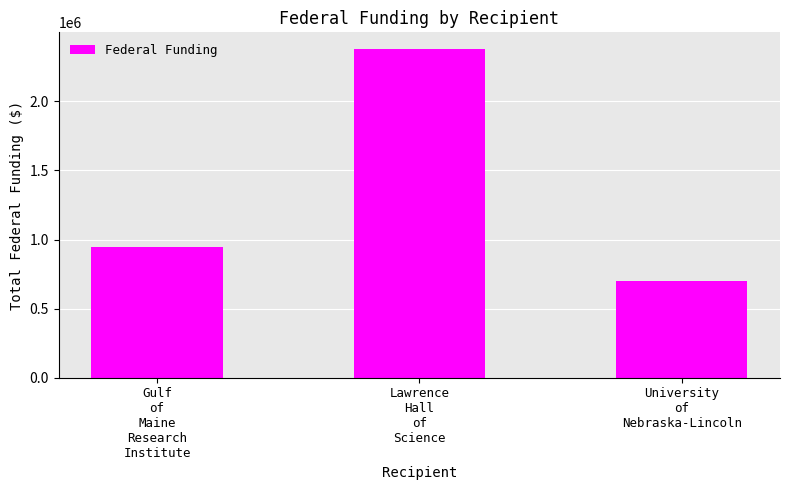

Reading right to left, what are all the values shown in this chart?

University
of
Nebraska-Lincoln=696672	Lawrence
Hall
of
Science=2379977	Gulf
of
Maine
Research
Institute=948661